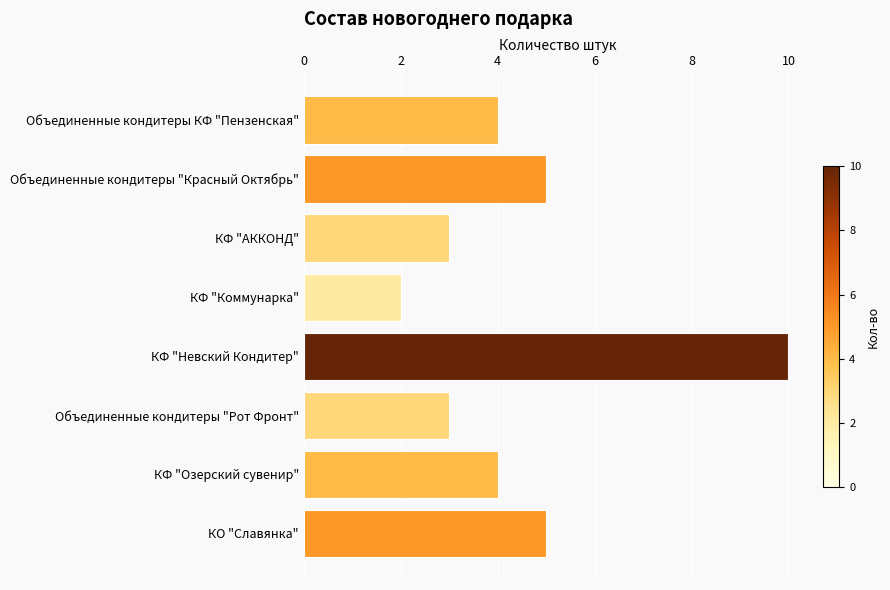

What position from the top is Объединенные кондитеры "Рот Фронт"?

6